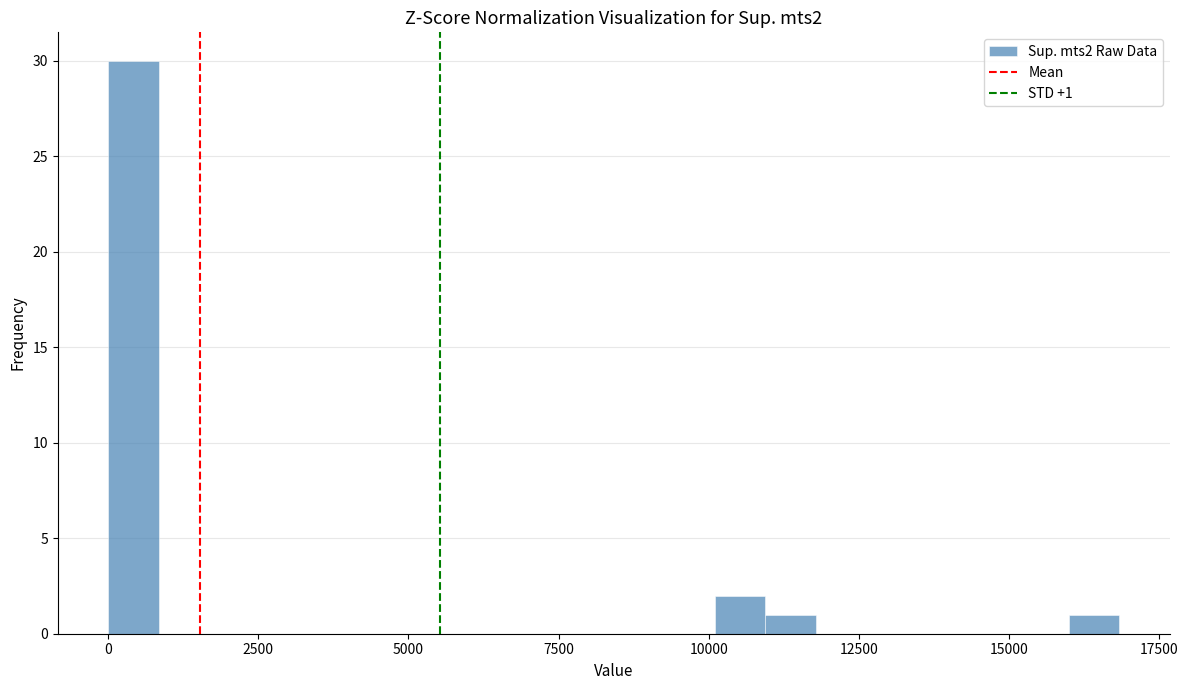

Around what value on the x-axis is the tallest bar? Give the approximate position of its centre, as read against the axis.

500